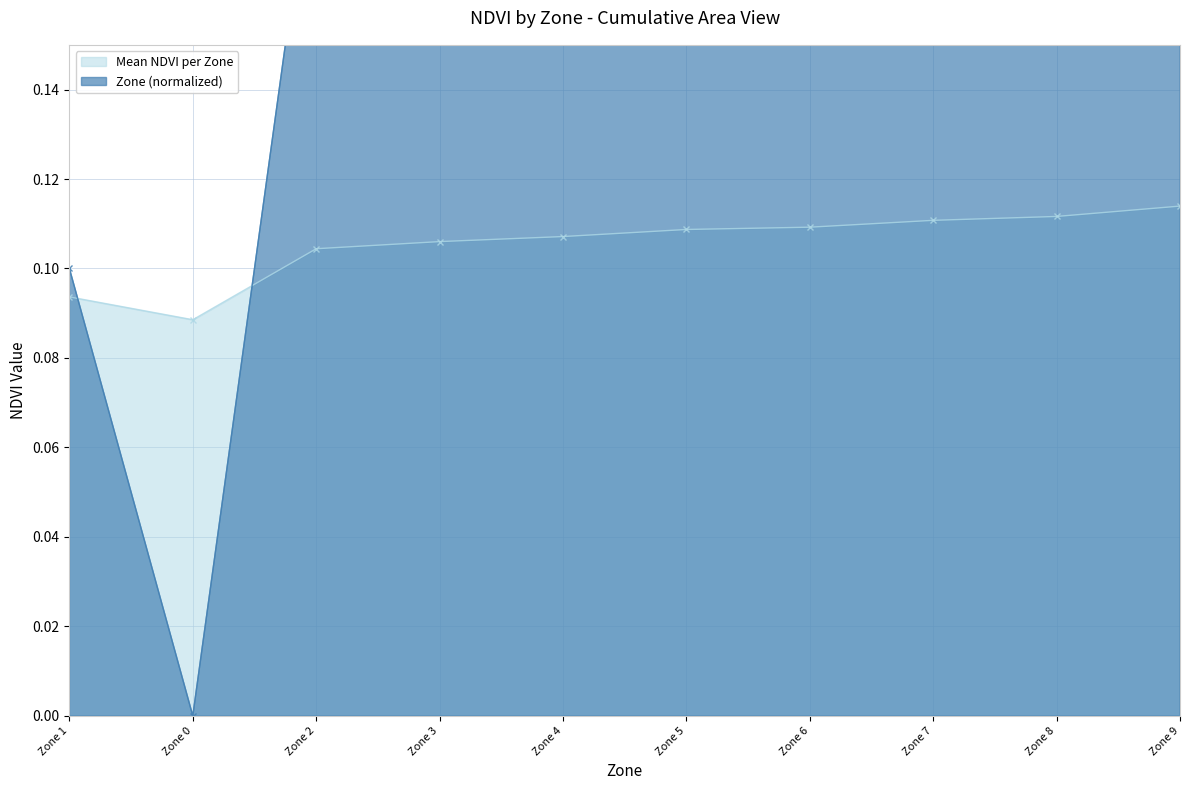

What is the label of the 6th point from the left?

Zone 5